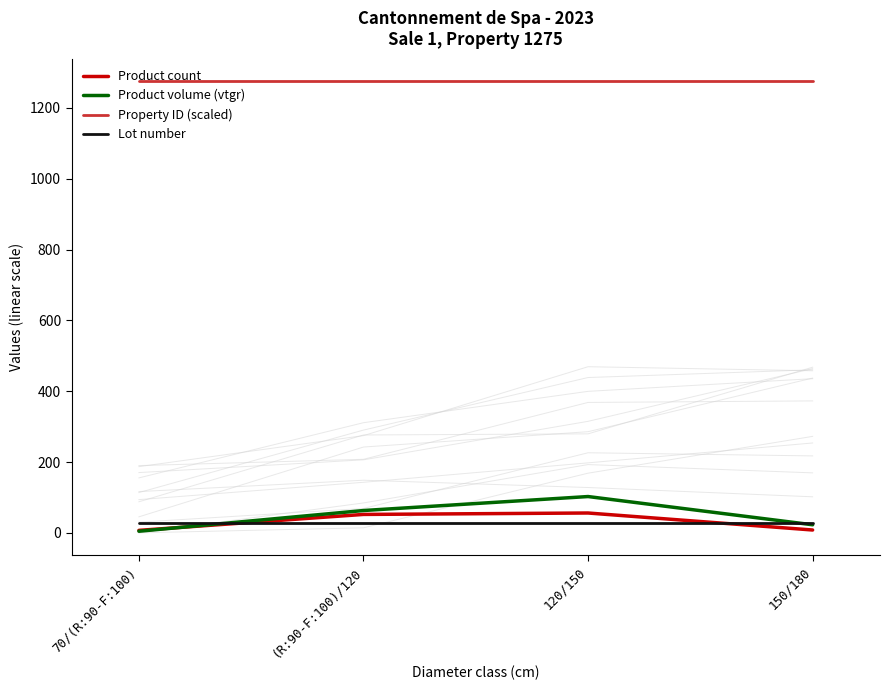

What is the sum of the Product count values at (R:90-F:100)/120 and 70/(R:90-F:100)?

59.0